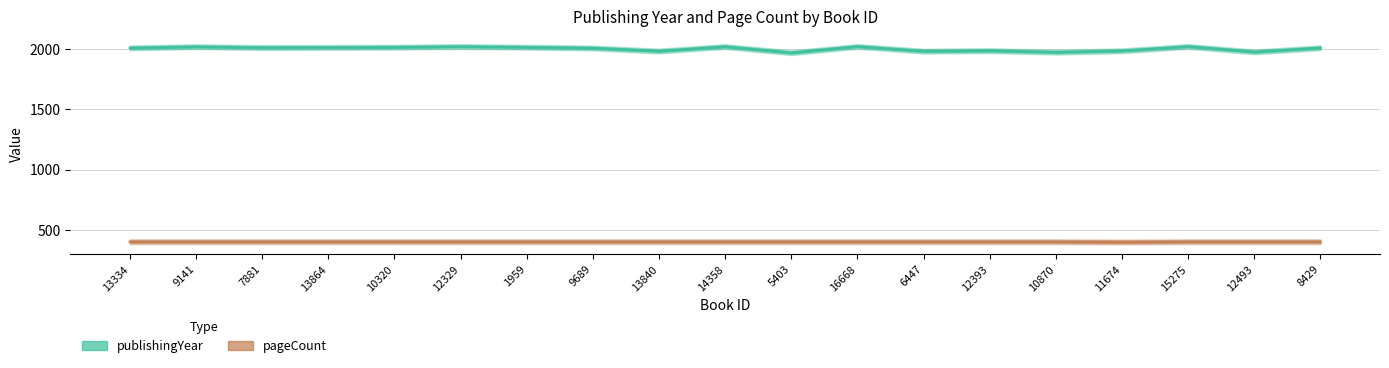

Which category has the highest value across all series?

16668